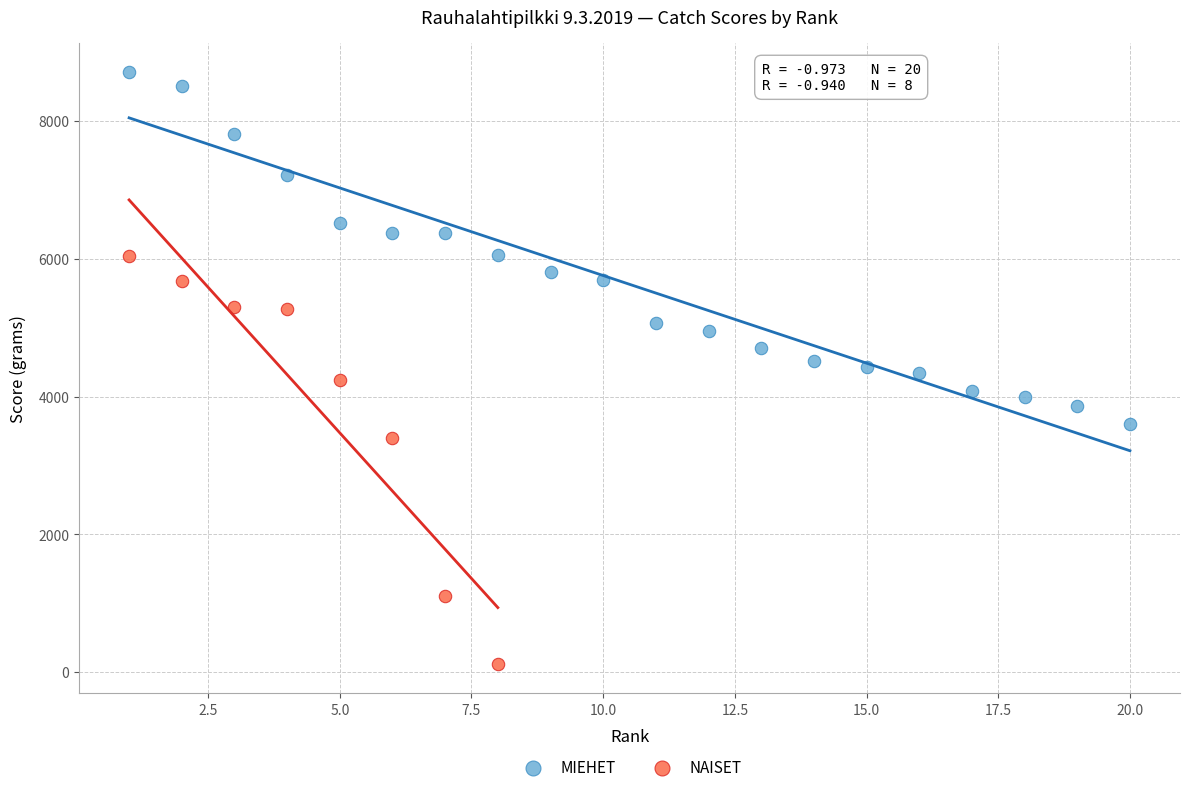

Which series has the widest spread of Y values?

NAISET